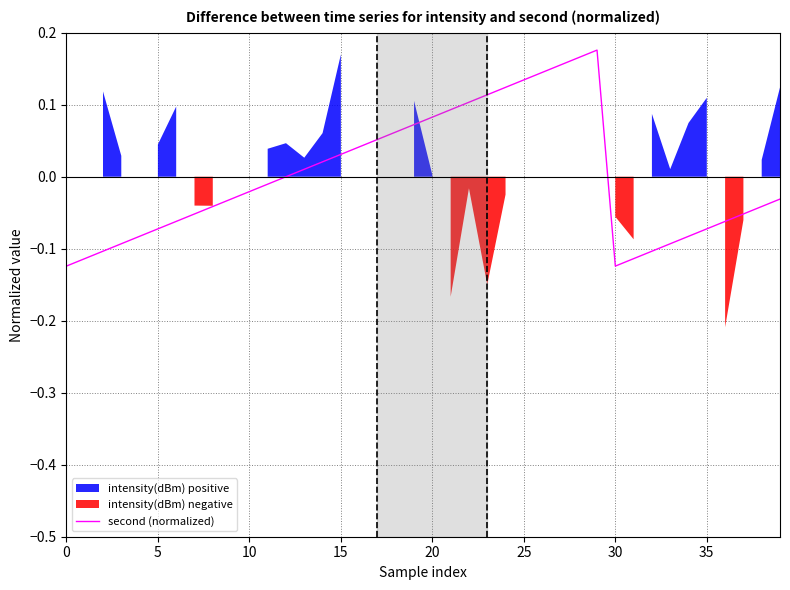

How many interior local valleys (lower than both neighbors) does the data have?

1